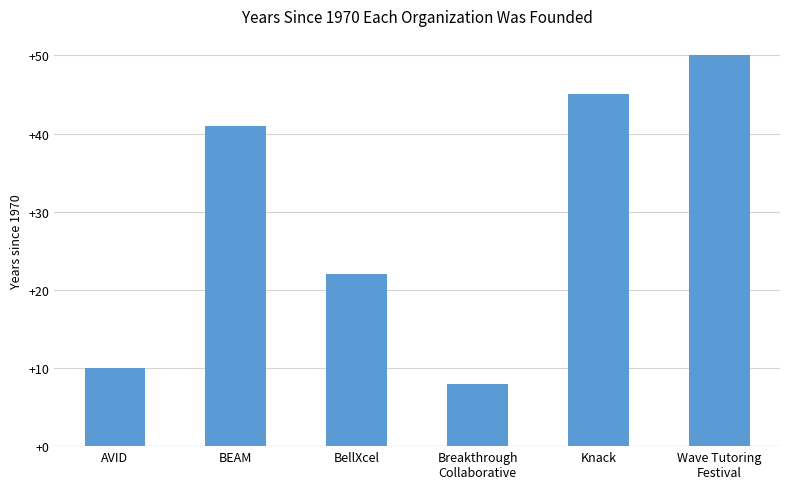

What position from the right is BellXcel?

4